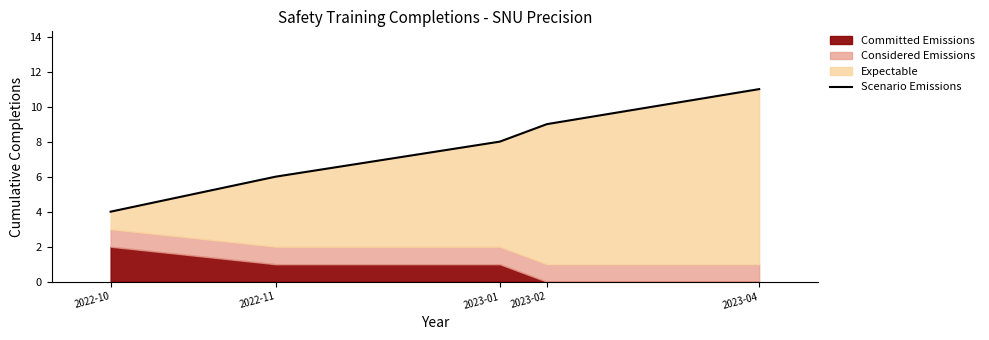

What is the difference between the second highest and second lowest values?

3